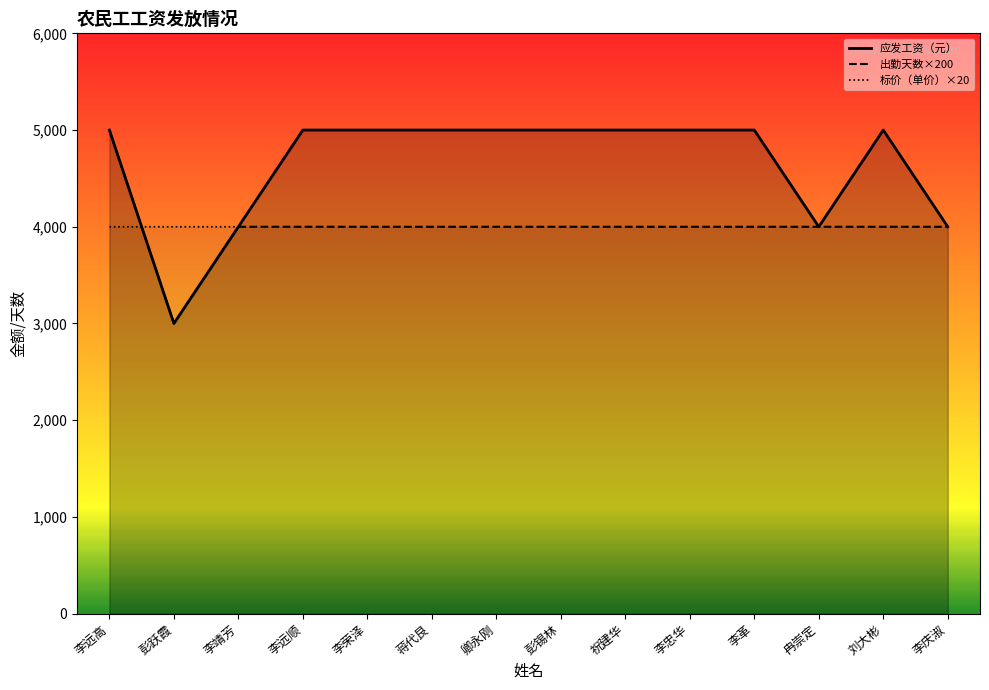

Where do 标价（单价）×20 and 出勤天数×200 first cross each other?

李远高 and 彭跃霞